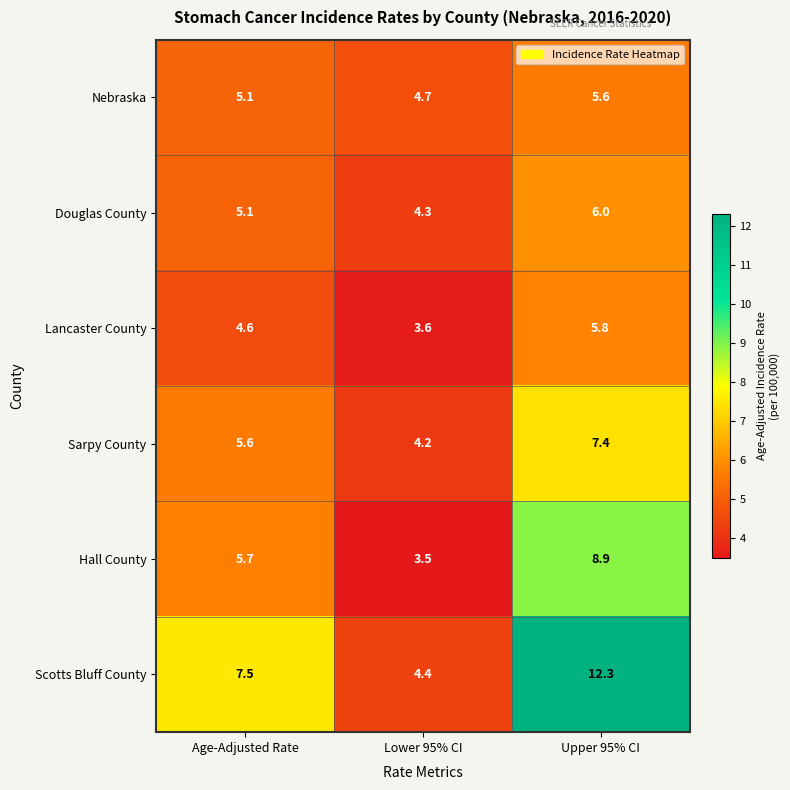

Reading right to left, list all the values displayed in this chart.

Nebraska: 5.6	4.7	5.1
Douglas County: 6.0	4.3	5.1
Lancaster County: 5.8	3.6	4.6
Sarpy County: 7.4	4.2	5.6
Hall County: 8.9	3.5	5.7
Scotts Bluff County: 12.3	4.4	7.5